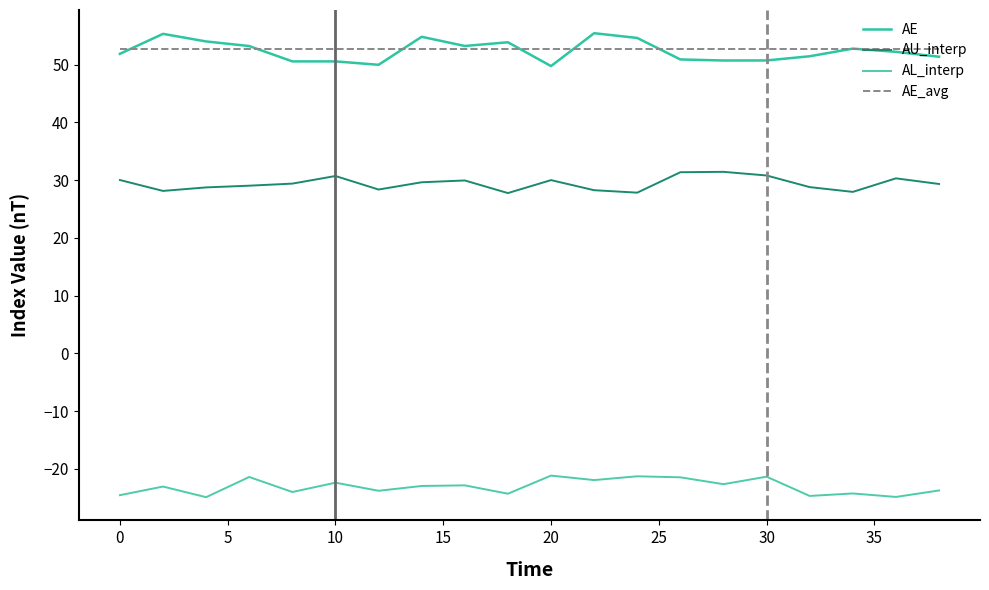

Which series has the widest spread of values?

AE